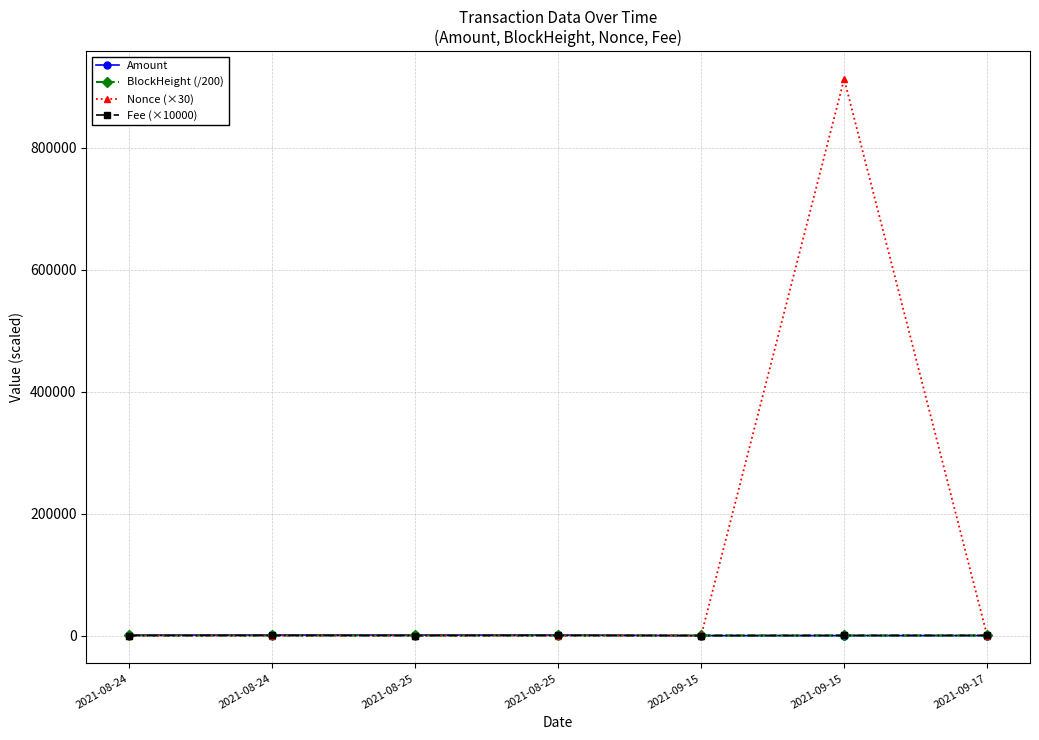

True or false: Nonce (×30) has a value of 90.0 at 2021-09-15.

True